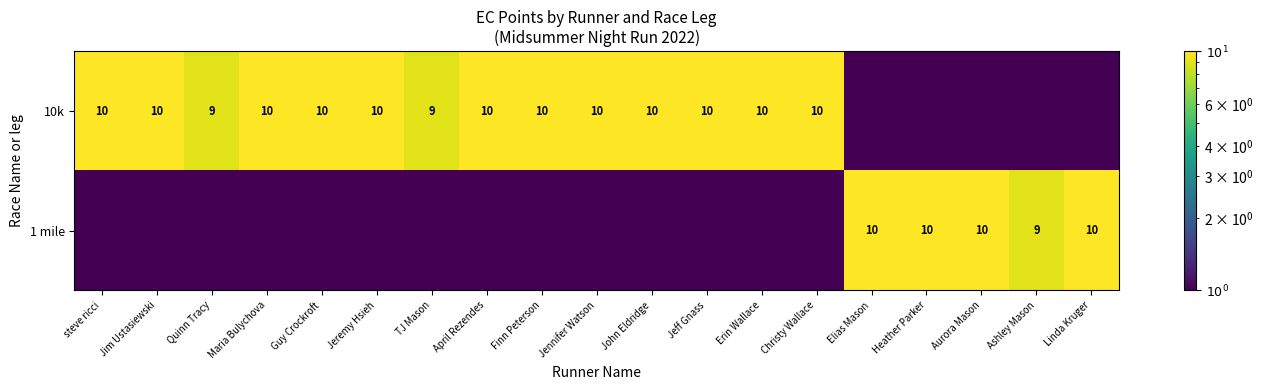

Between Erin Wallace and John Eldridge, which is larger?

Erin Wallace